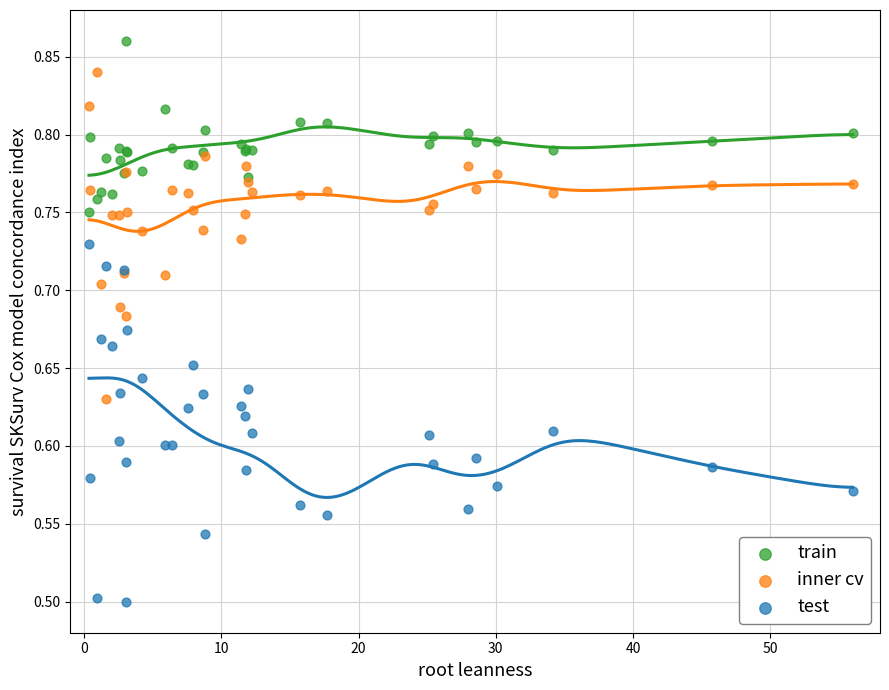

Which series has the widest spread of Y values?

test